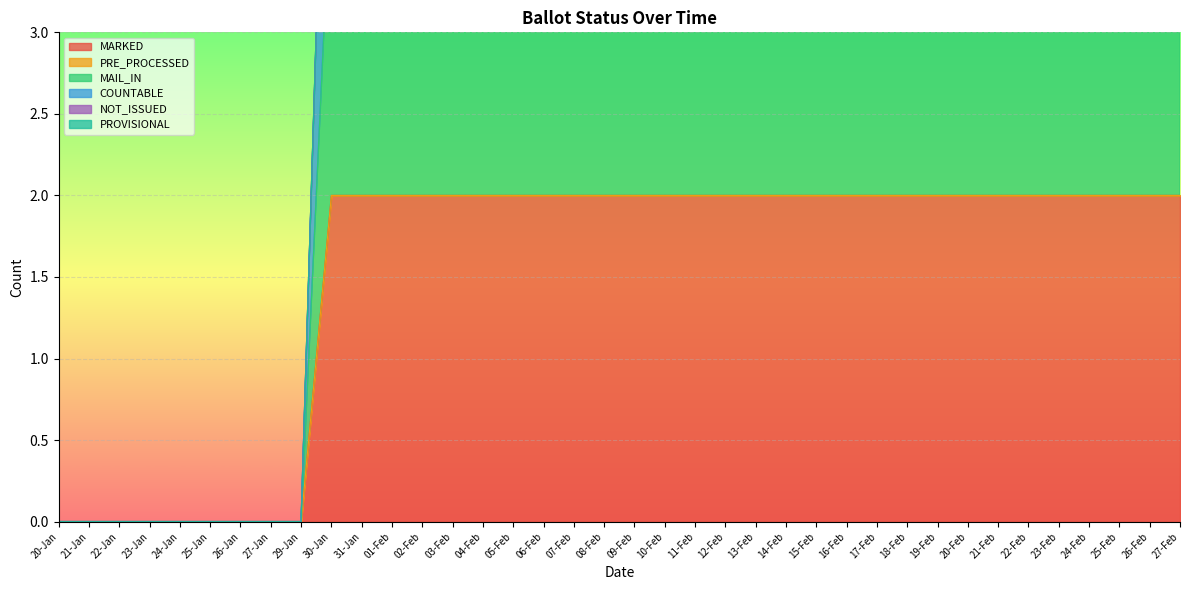

True or false: MAIL_IN and COUNTABLE cross at least once.

False